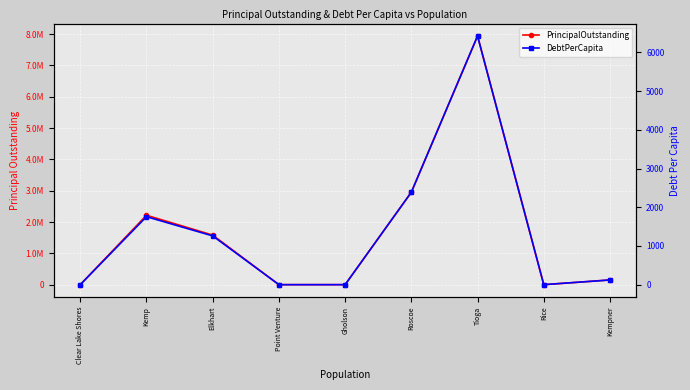

The value of PrincipalOutstanding at Elkhart is 2366651.1. True or false?

False